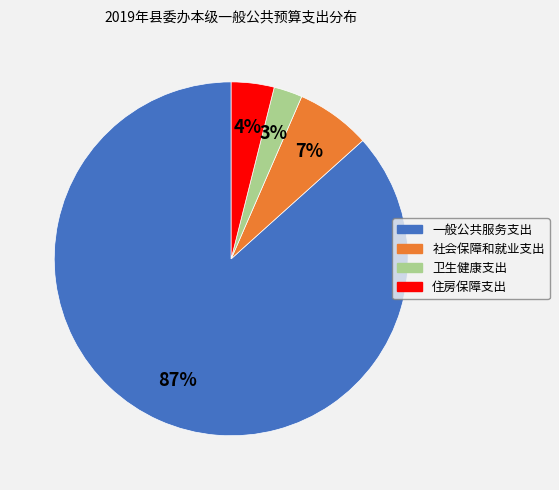

Is 一般公共服务支出 the majority of the pie?

Yes